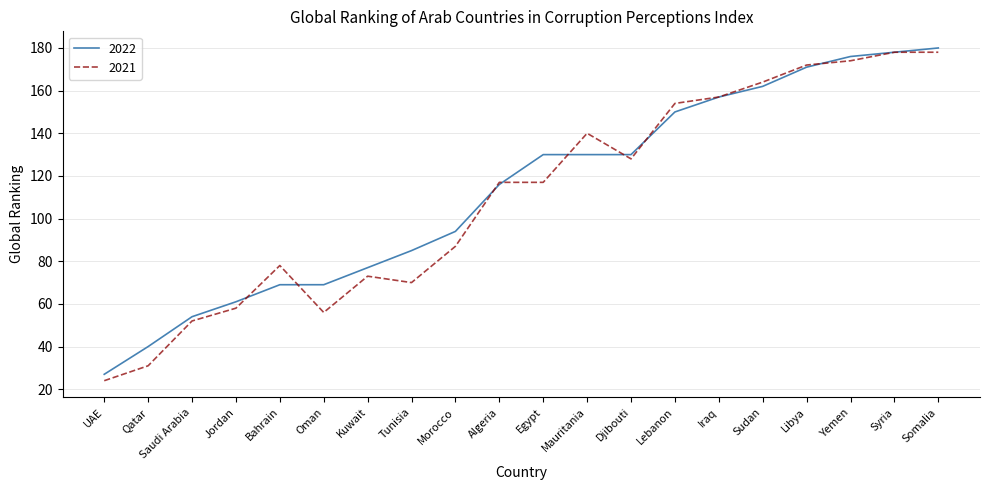

What is the difference between the highest and lowest values at Lebanon?

4